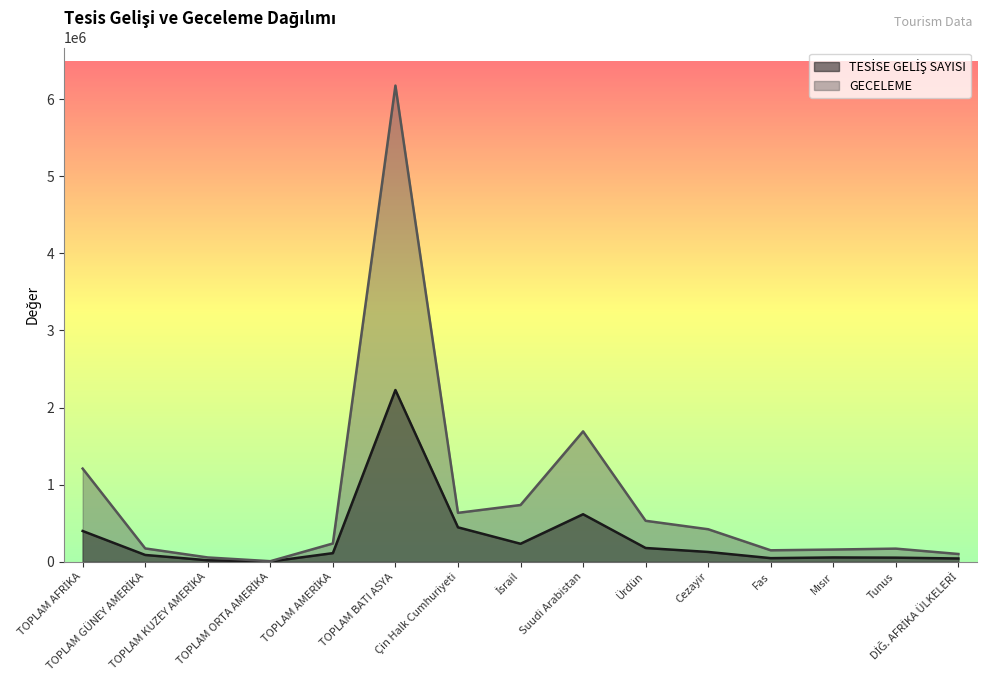

The TESİSE GELİŞ SAYISI series shows 5264 at TOPLAM ORTA AMERİKA. True or false?

False